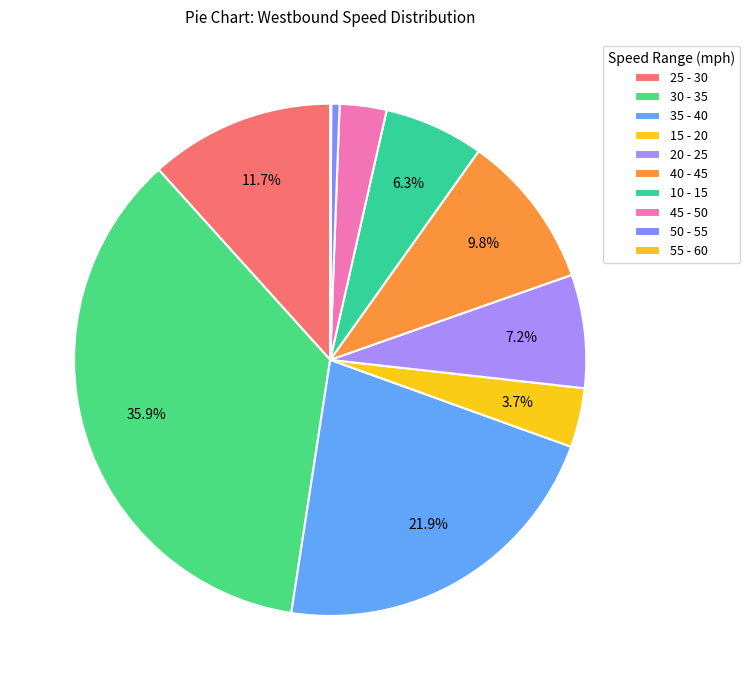

Rank the categories by value from lowest to highest.

55 - 60, 50 - 55, 45 - 50, 15 - 20, 10 - 15, 20 - 25, 40 - 45, 25 - 30, 35 - 40, 30 - 35